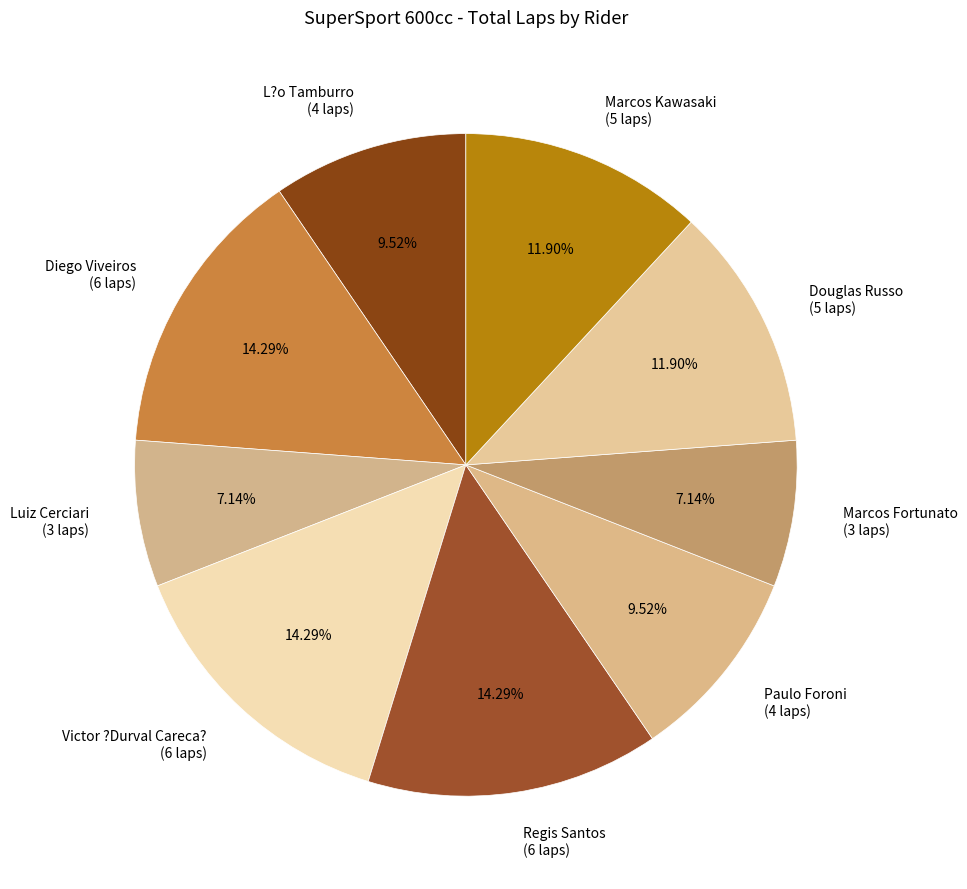

True or false: Marcos Kawasaki accounts for 20% of the total.

False